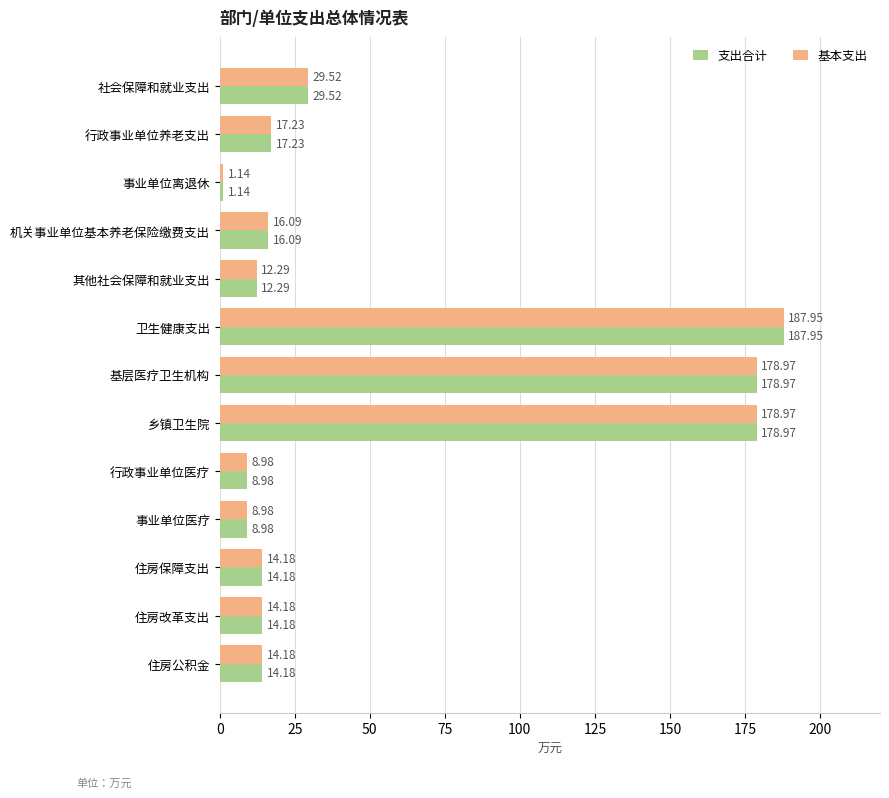

At how many categories does at least one series exceed 146?

3